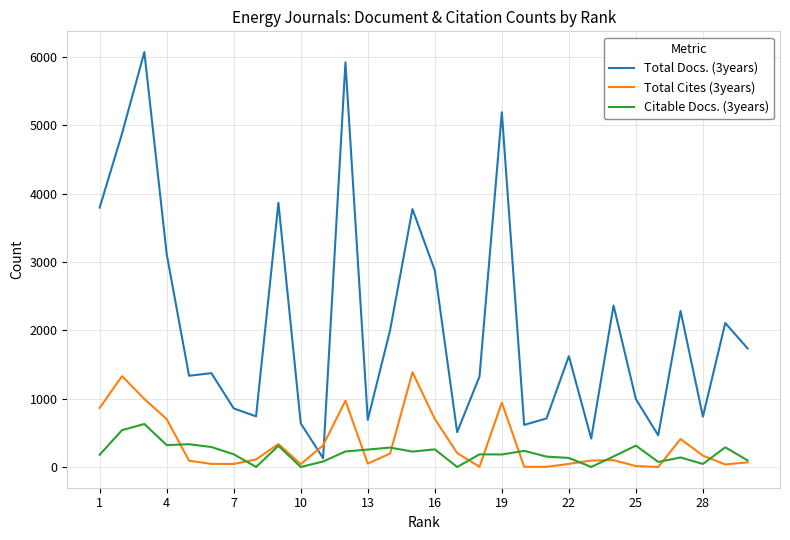

Which series has the largest range (max minus min)?

Total Docs. (3years)